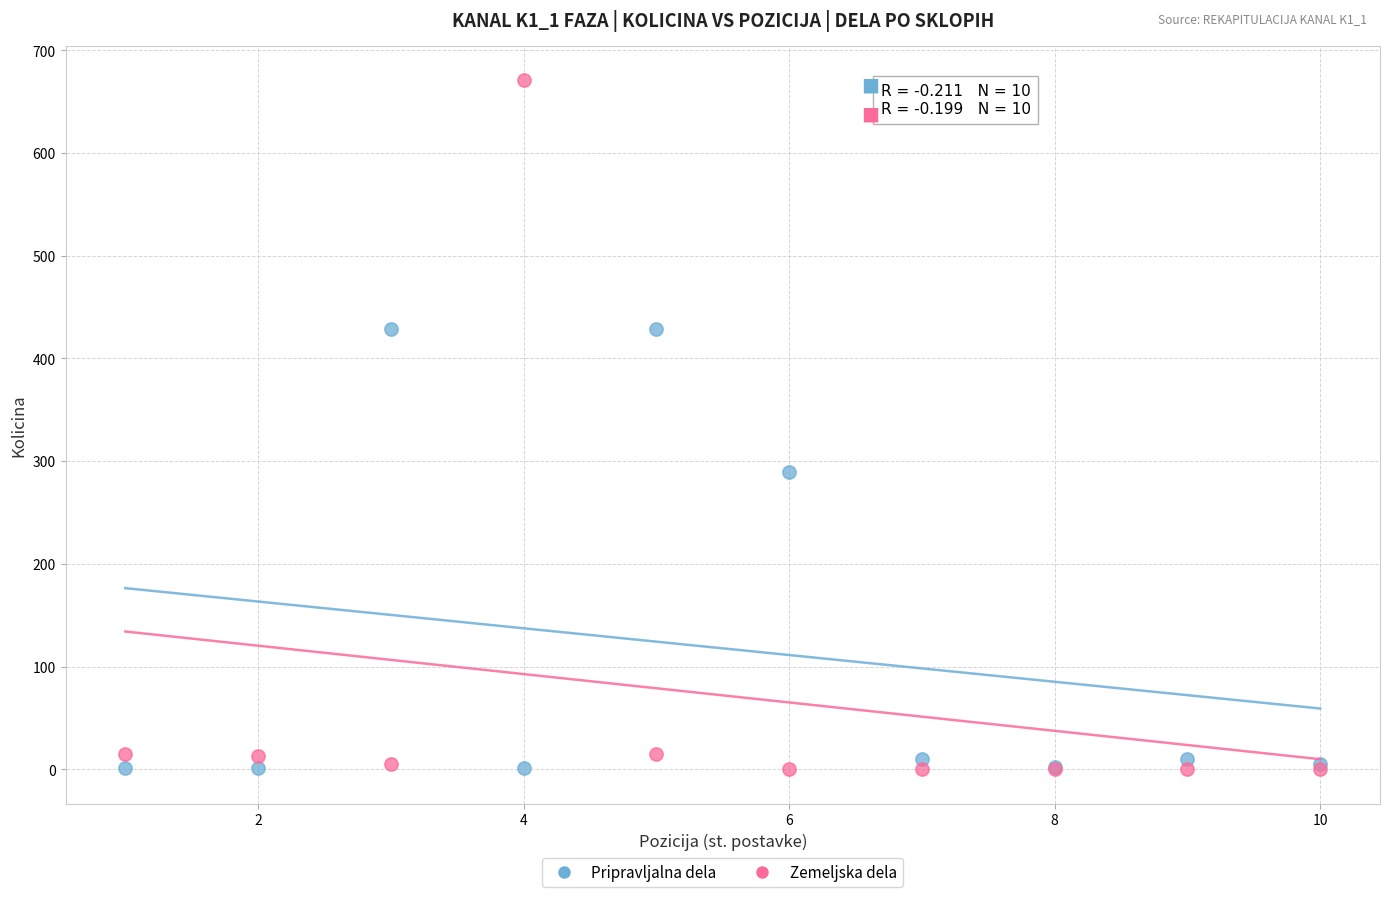

Across all series, what Y value is closest to 335?

289.0